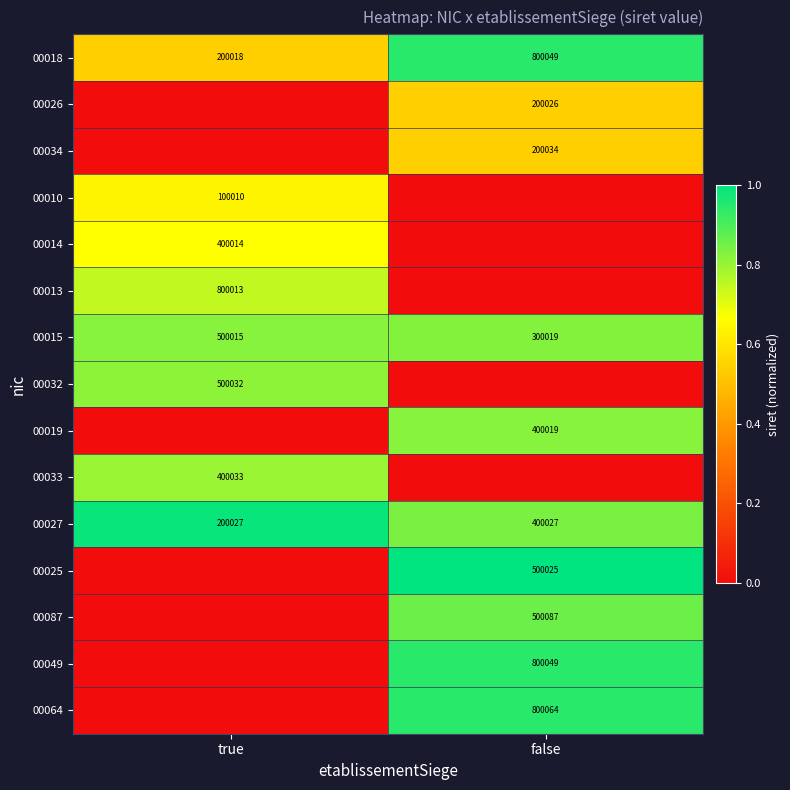

True or false: 00013 has a value of 1.1 at true.

False